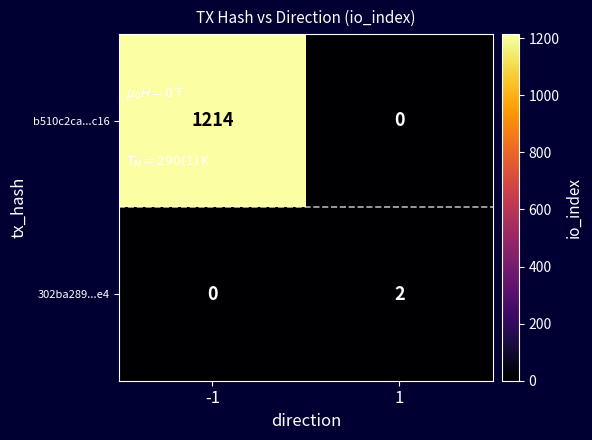

What is the spread (max minus min) of values at -1?

1214